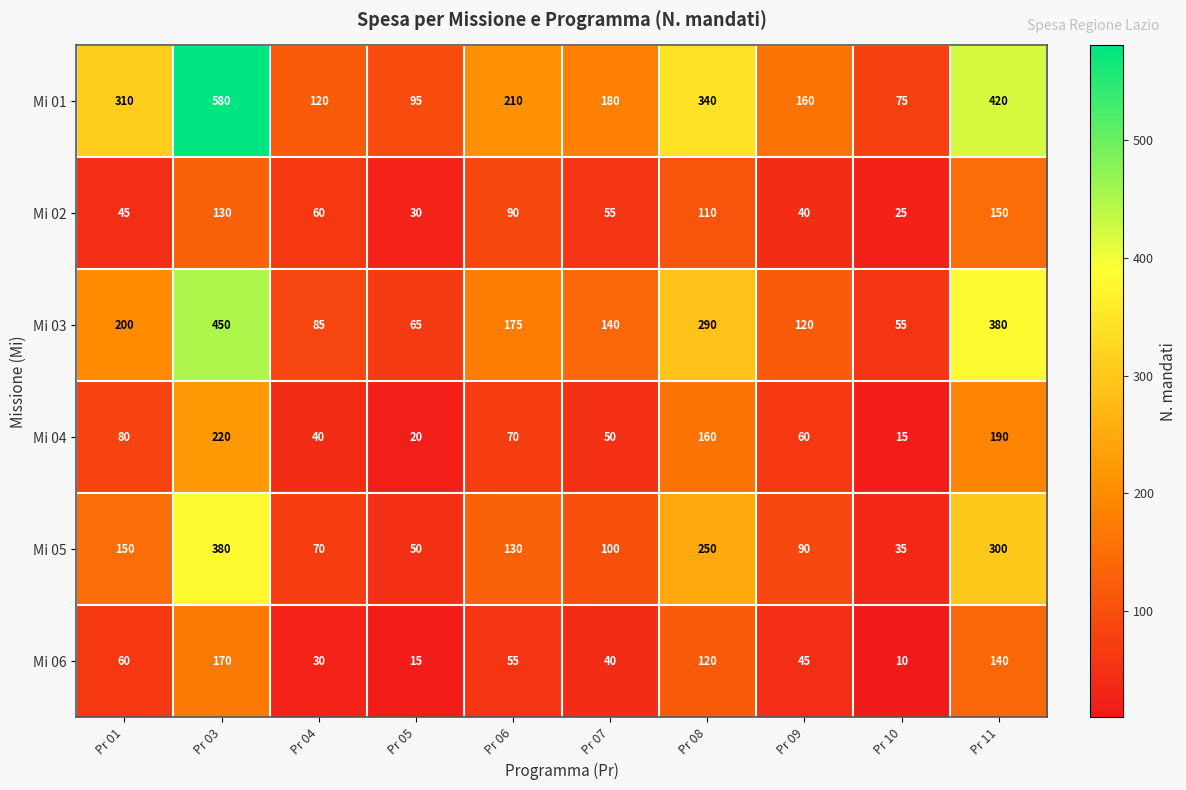

At which label does Mi 06 first exceed 55?

Pr 01